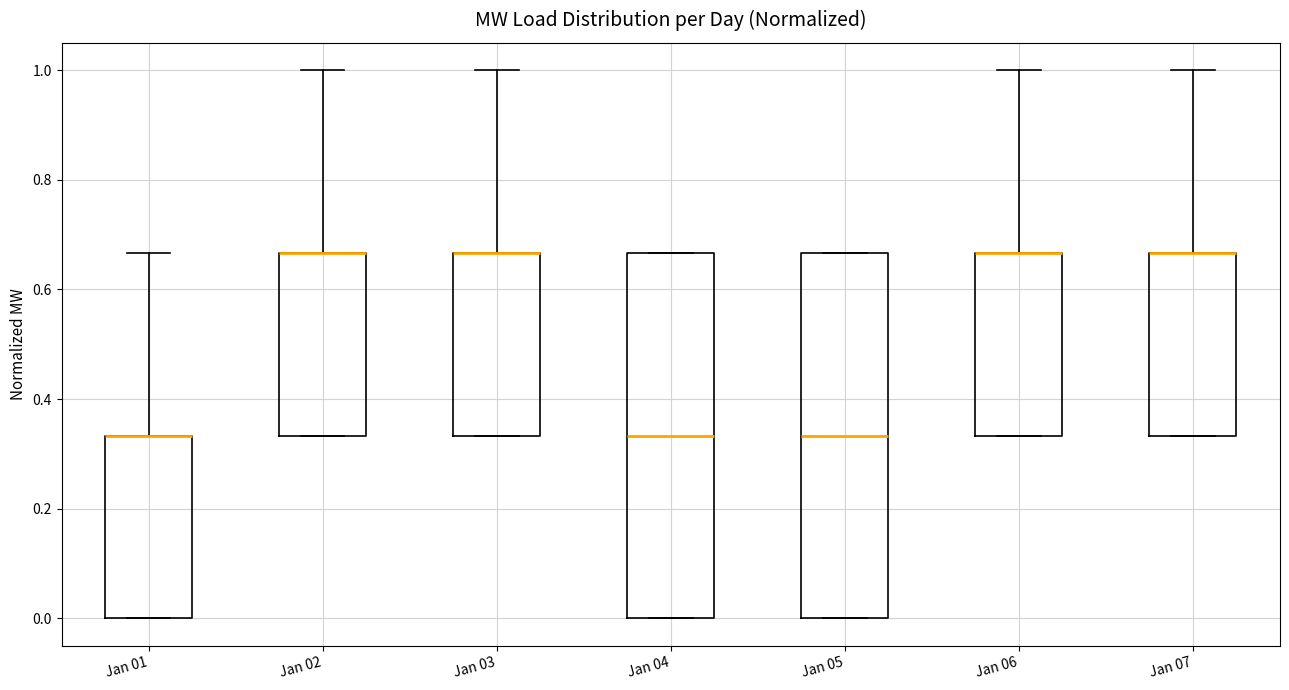

Reading left to right, read every box against the y-axis: the position of its median line, the range the box covers, and the ends of its whiskers. The values are not printed on the chart, so give them approximately, as read against the axis.

Jan 01: median 0.34 (drawn on the box's upper edge), box 0.00 to 0.34, whiskers 0.00 to 0.66
Jan 02: median 0.66 (drawn on the box's upper edge), box 0.34 to 0.66, whiskers 0.34 to 1.00
Jan 03: median 0.66 (drawn on the box's upper edge), box 0.34 to 0.66, whiskers 0.34 to 1.00
Jan 04: median 0.34, box 0.00 to 0.66, whiskers 0.00 to 0.66
Jan 05: median 0.34, box 0.00 to 0.66, whiskers 0.00 to 0.66
Jan 06: median 0.66 (drawn on the box's upper edge), box 0.34 to 0.66, whiskers 0.34 to 1.00
Jan 07: median 0.66 (drawn on the box's upper edge), box 0.34 to 0.66, whiskers 0.34 to 1.00